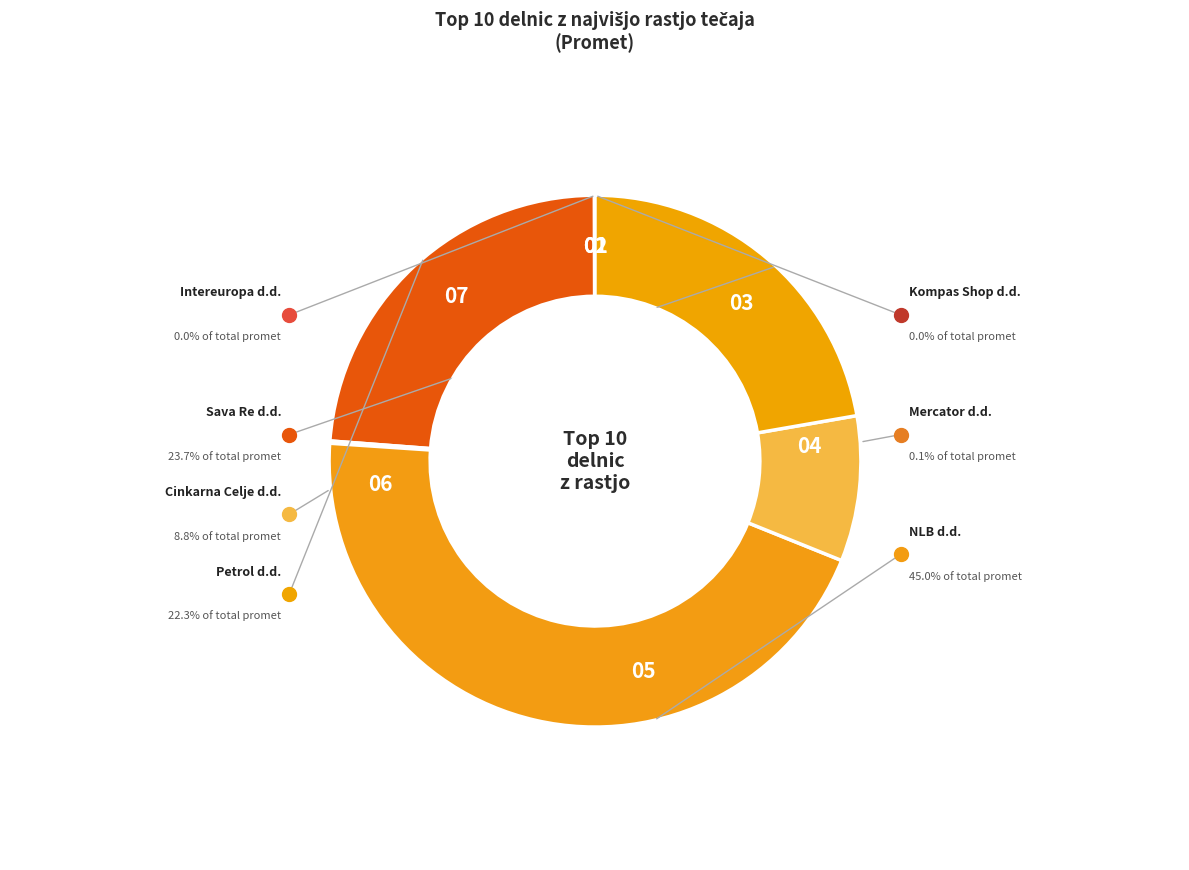

To the nearest percent, what is the combined percentage of Petrol d.d. and Sava Re d.d.?

46%